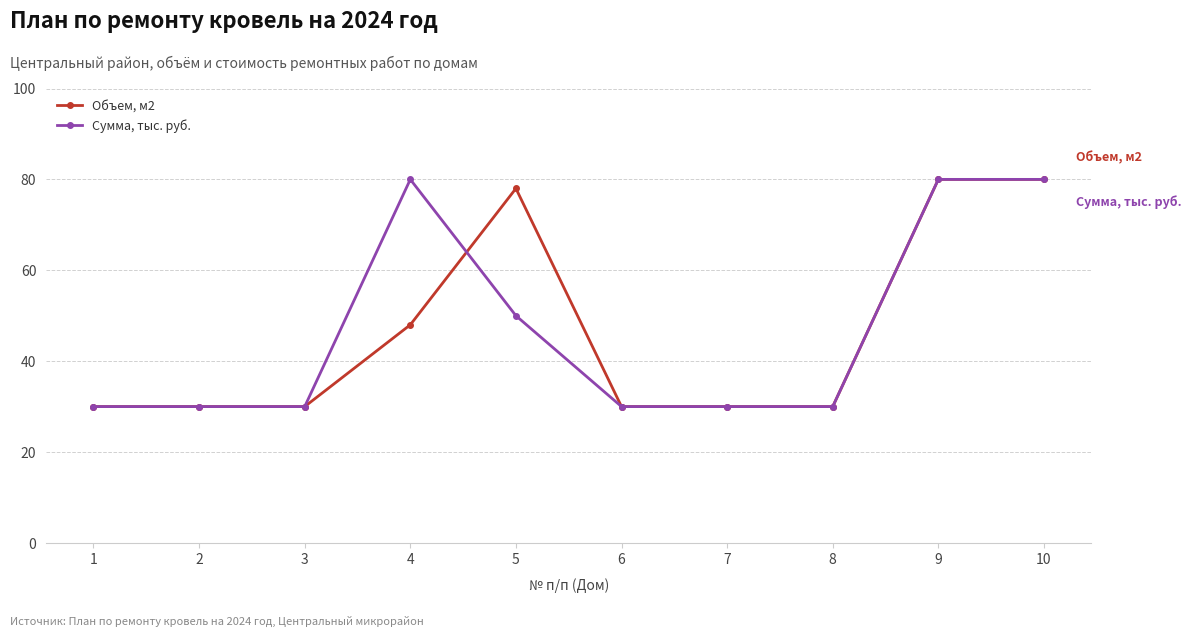

Which series changed the most between 1 and 5?

Объем, м2